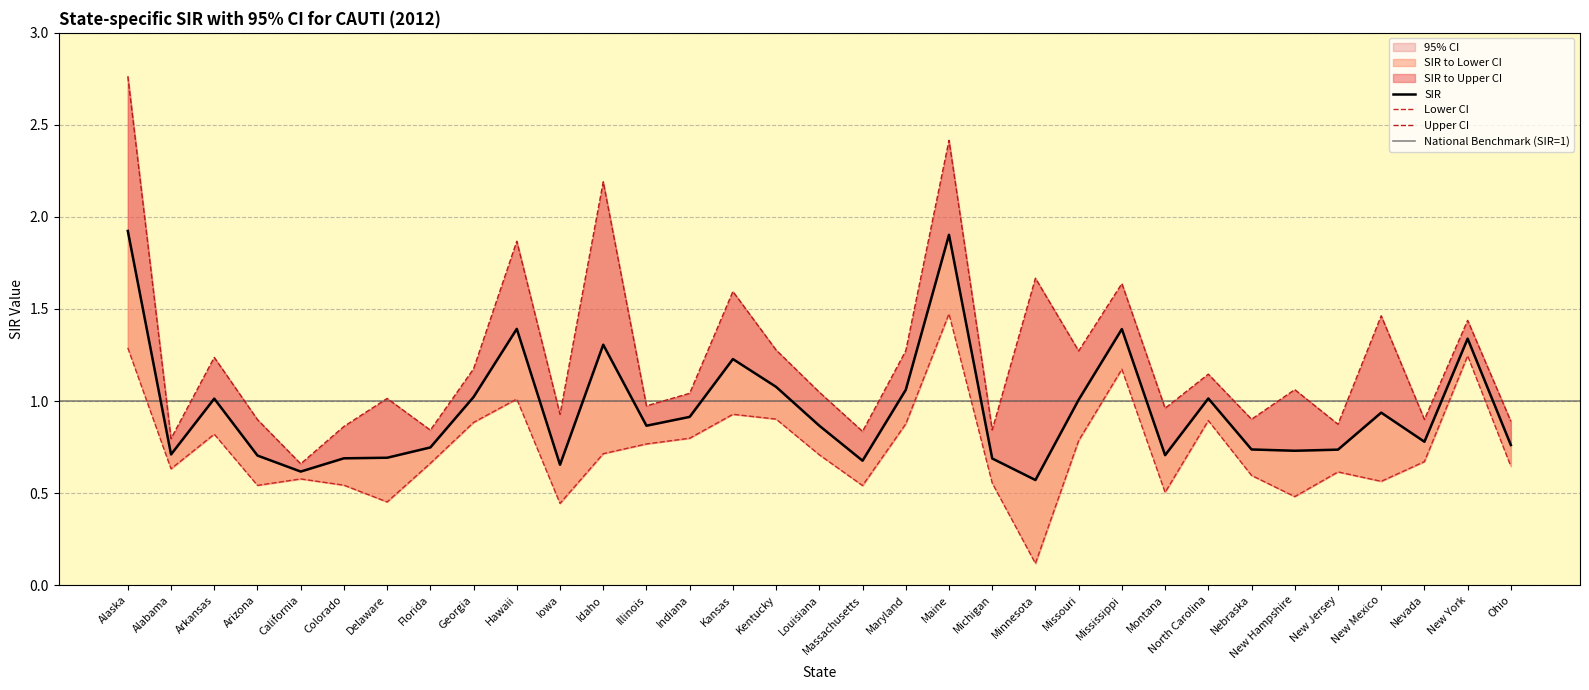

Reading left to right, what are all the values shown in this chart?

SIR: Alaska=1.9	Alabama=0.7	Arkansas=1.0	Arizona=0.7	California=0.6	Colorado=0.7	Delaware=0.7	Florida=0.7	Georgia=1.0	Hawaii=1.4	Iowa=0.7	Idaho=1.3	Illinois=0.9	Indiana=0.9	Kansas=1.2	Kentucky=1.1	Louisiana=0.9	Massachusetts=0.7	Maryland=1.1	Maine=1.9	Michigan=0.7	Minnesota=0.6	Missouri=1.0	Mississippi=1.4	Montana=0.7	North Carolina=1.0	Nebraska=0.7	New Hampshire=0.7	New Jersey=0.7	New Mexico=0.9	Nevada=0.8	New York=1.3	Ohio=0.8
Lower CI: Alaska=1.3	Alabama=0.6	Arkansas=0.8	Arizona=0.5	California=0.6	Colorado=0.5	Delaware=0.5	Florida=0.7	Georgia=0.9	Hawaii=1.0	Iowa=0.4	Idaho=0.7	Illinois=0.8	Indiana=0.8	Kansas=0.9	Kentucky=0.9	Louisiana=0.7	Massachusetts=0.5	Maryland=0.9	Maine=1.5	Michigan=0.6	Minnesota=0.1	Missouri=0.8	Mississippi=1.2	Montana=0.5	North Carolina=0.9	Nebraska=0.6	New Hampshire=0.5	New Jersey=0.6	New Mexico=0.6	Nevada=0.7	New York=1.2	Ohio=0.6
Upper CI: Alaska=2.8	Alabama=0.8	Arkansas=1.2	Arizona=0.9	California=0.7	Colorado=0.9	Delaware=1.0	Florida=0.8	Georgia=1.2	Hawaii=1.9	Iowa=0.9	Idaho=2.2	Illinois=1.0	Indiana=1.0	Kansas=1.6	Kentucky=1.3	Louisiana=1.0	Massachusetts=0.8	Maryland=1.3	Maine=2.4	Michigan=0.8	Minnesota=1.7	Missouri=1.3	Mississippi=1.6	Montana=1.0	North Carolina=1.1	Nebraska=0.9	New Hampshire=1.1	New Jersey=0.9	New Mexico=1.5	Nevada=0.9	New York=1.4	Ohio=0.9